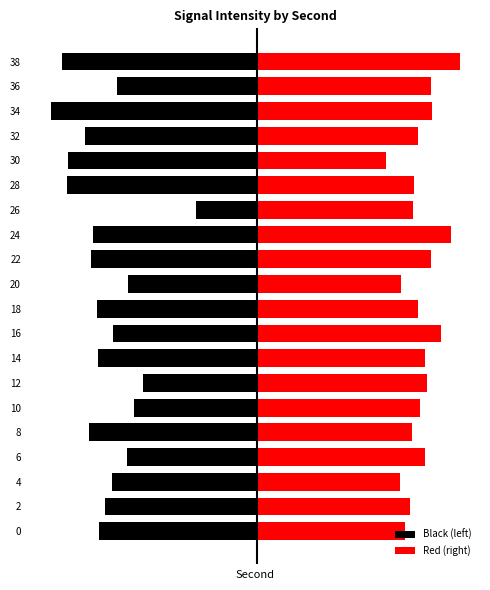

Reading left to right, transcribe all the data shown in this chart.

Black (left): -31.4	-30.1	-28.8	-25.8	-33.3	-24.4	-22.6	-31.5	-28.6	-31.8	-25.5	-32.9	-32.5	-12.1	-37.7	-37.5	-34.2	-40.8	-27.7	-38.8
Red (right): 29.4	30.4	28.6	33.5	31.0	32.4	33.9	33.4	36.6	32.1	28.7	34.6	38.5	31.2	31.3	25.7	32.0	34.9	34.7	40.3